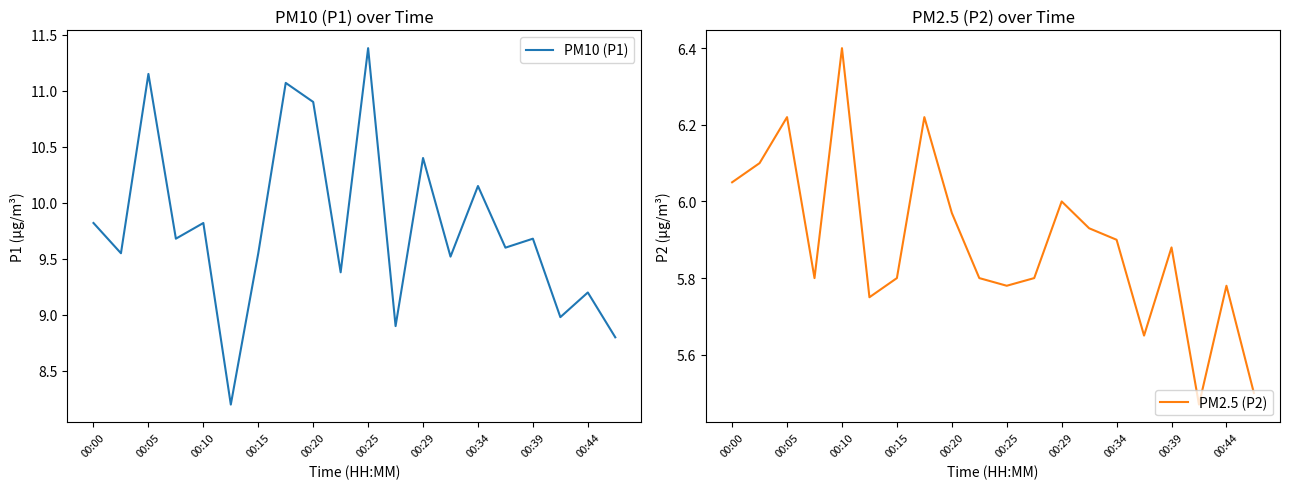

True or false: PM10 (P1) and PM2.5 (P2) cross at least once.

False